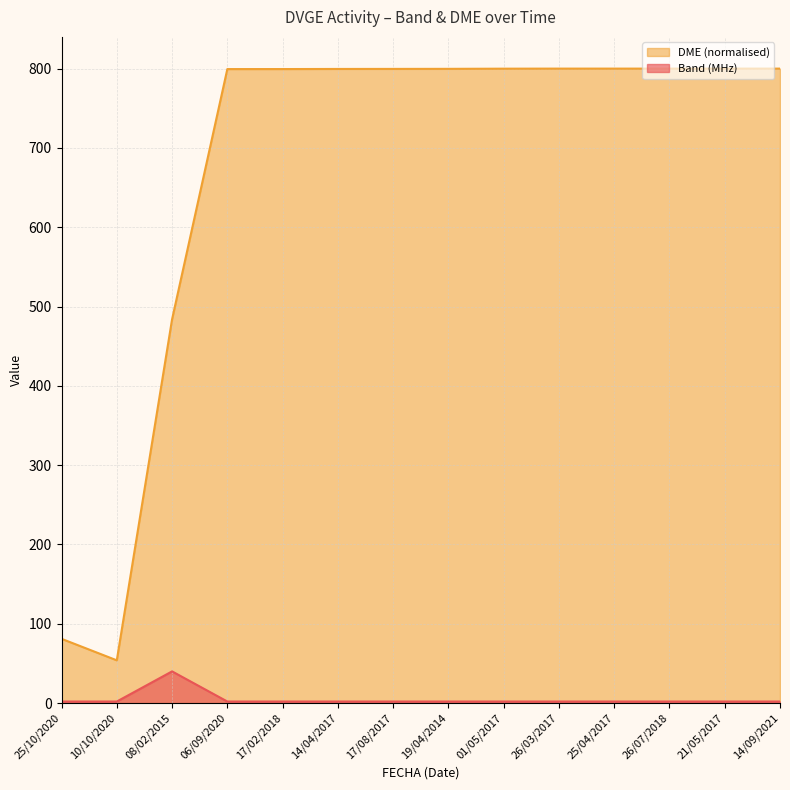

Is the value of Band (MHz) at 21/05/2017 greater than the value of DME at 17/02/2018?

No